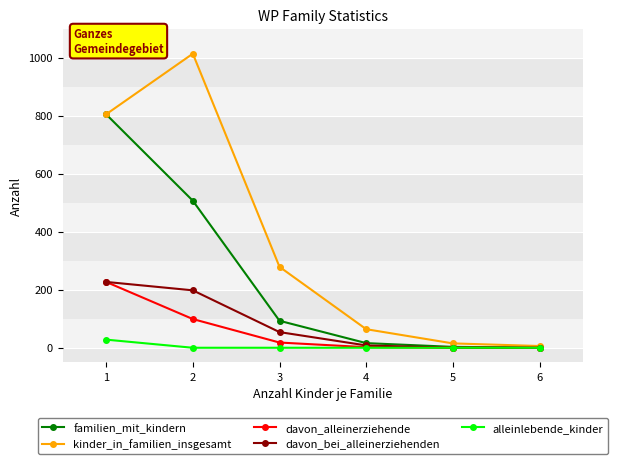

Read the familien_mit_kindern value at 1.

805